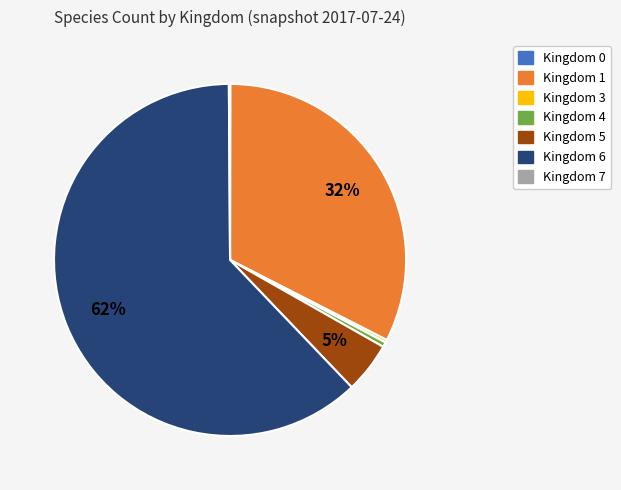

Is there any slice that represents more than half of the pie?

Yes